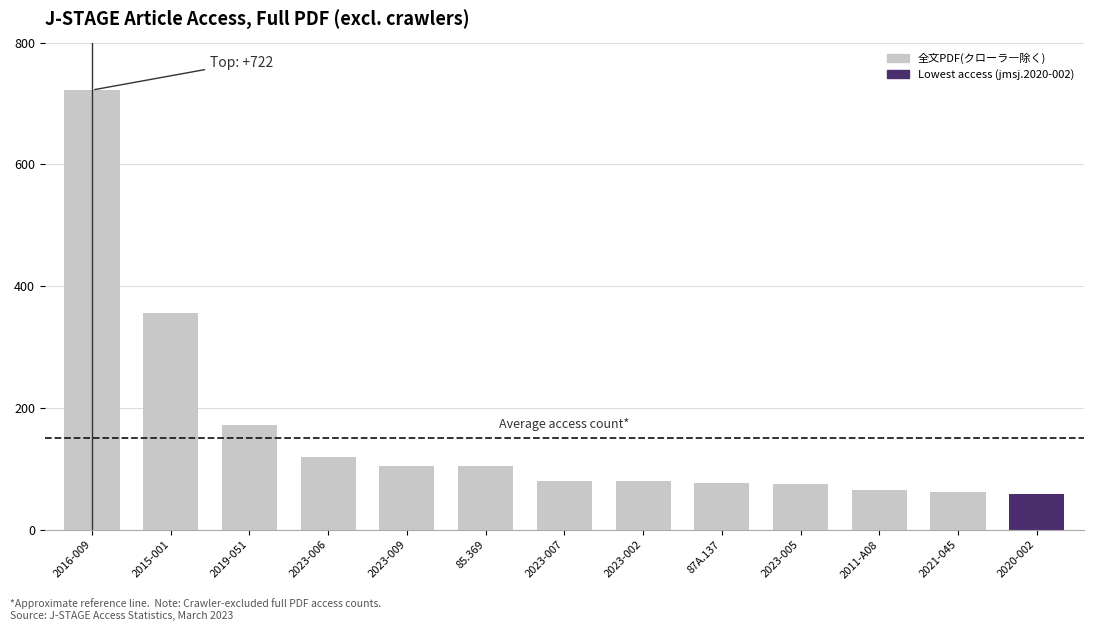

The chart shows a value of 89 at 2015-001. True or false?

False